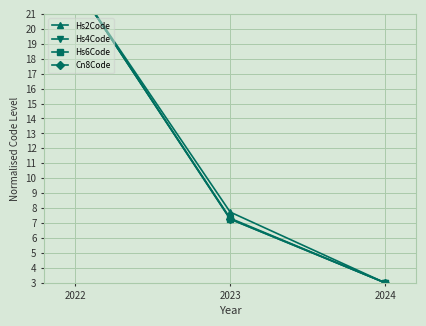

At which category is the sum across all series the highest?

2022